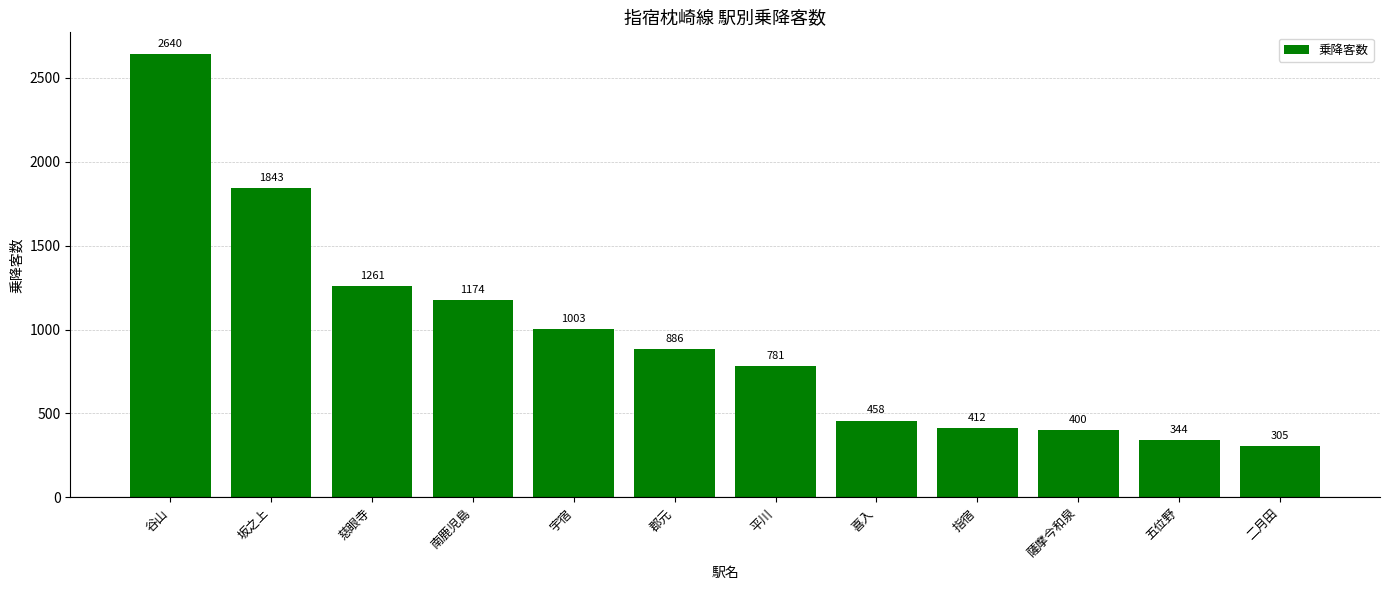

The chart shows a value of 1131 at 坂之上. True or false?

False